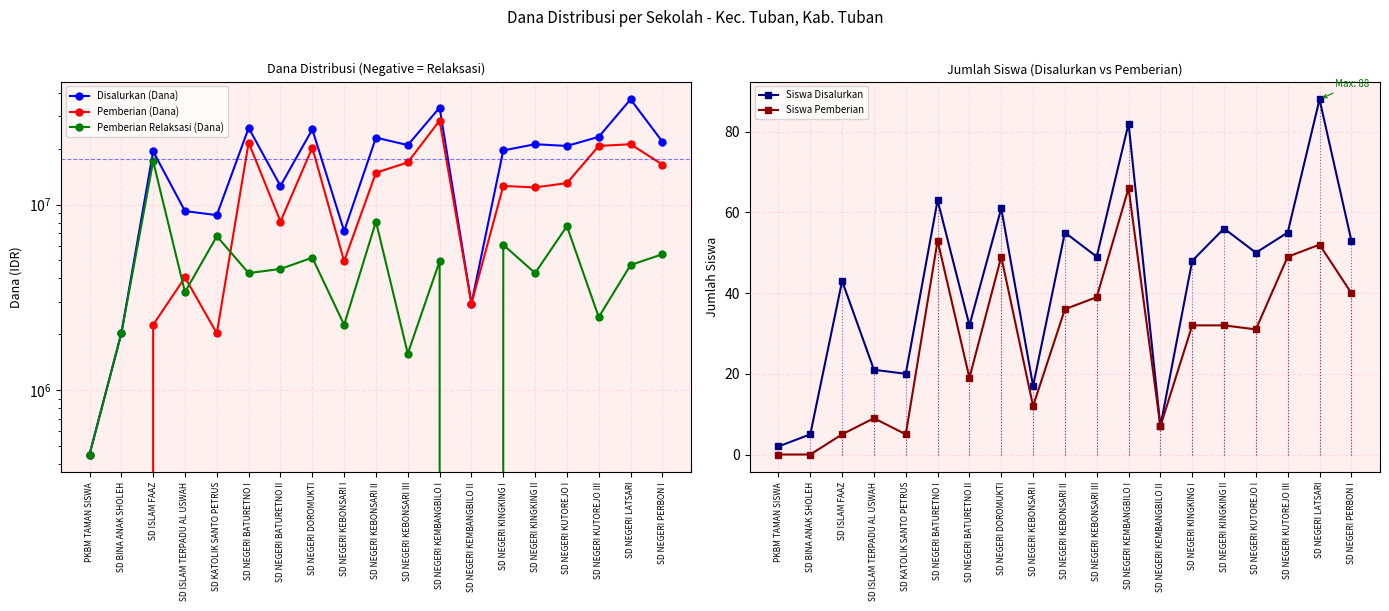

How many values in the Siswa Pemberian series are below 32?

9